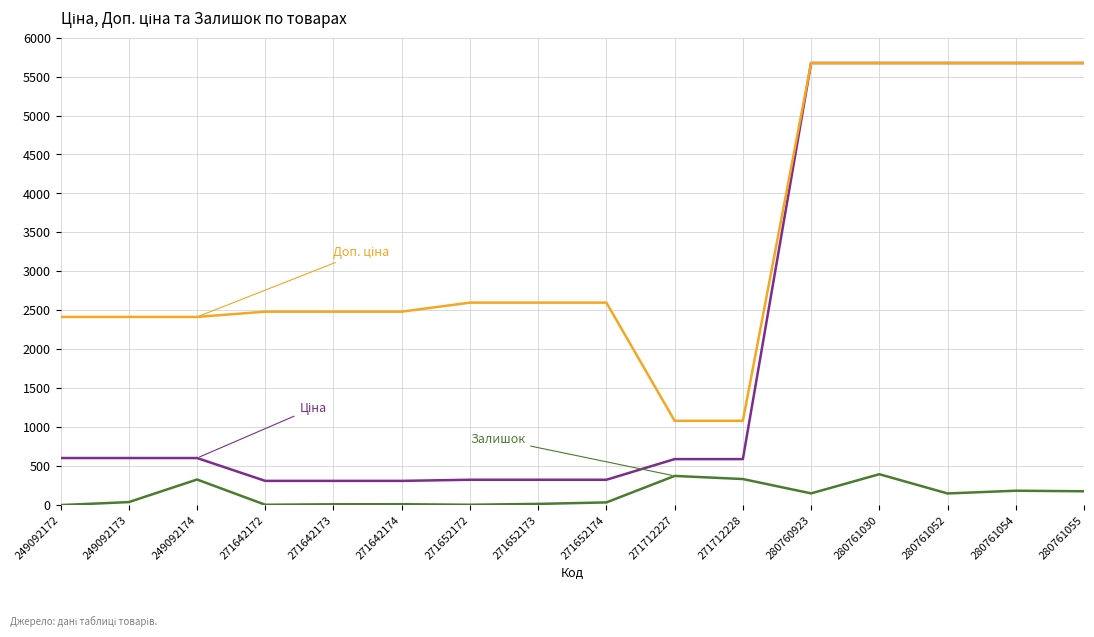

What is the total value across all series at 280761052?

11496.6